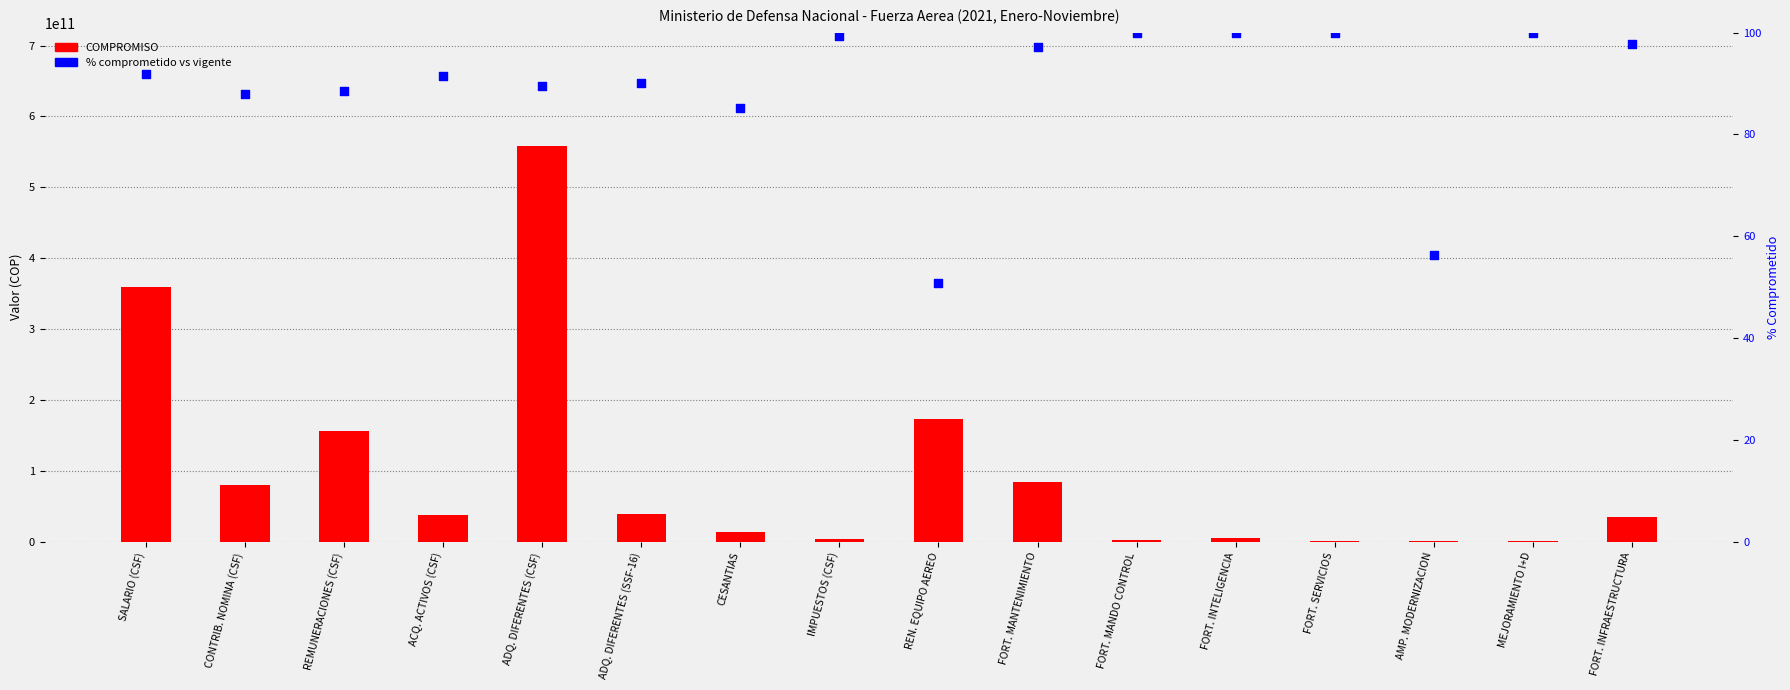

At which category is the sum across all series the highest?

ADQ. DIFERENTES (CSF)